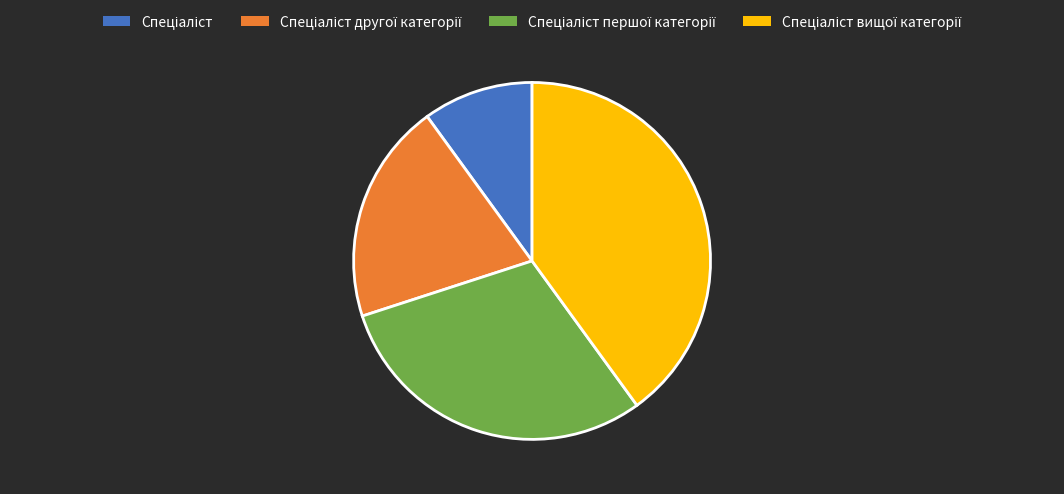

Is there a majority slice in this chart?

No